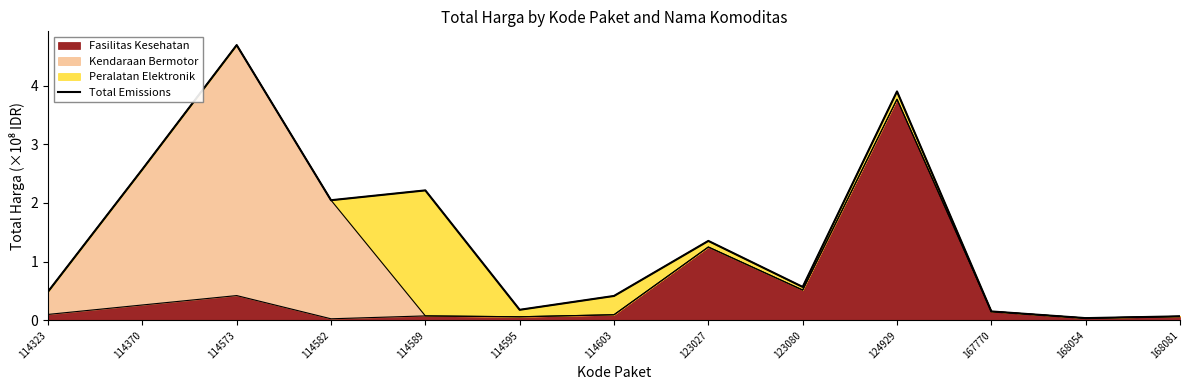

List the labels in order of value, largest first.

114573, 124929, 114370, 114589, 114582, 123027, 123080, 114323, 114603, 114595, 167770, 168081, 168054